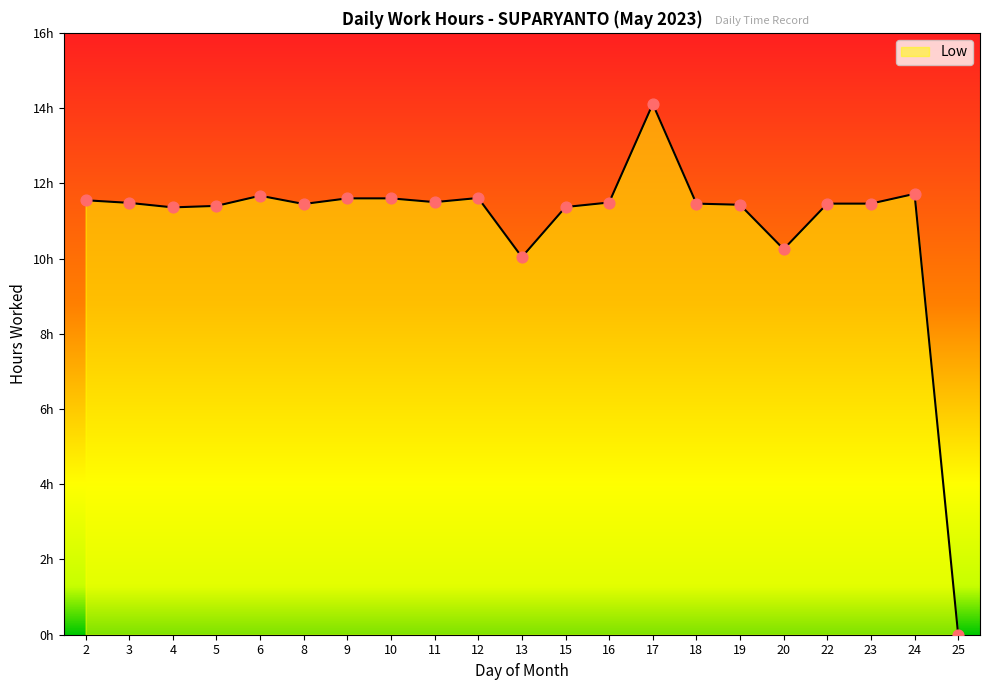

Approximately how many times larger is the value at 13 compared to 3?

0.9